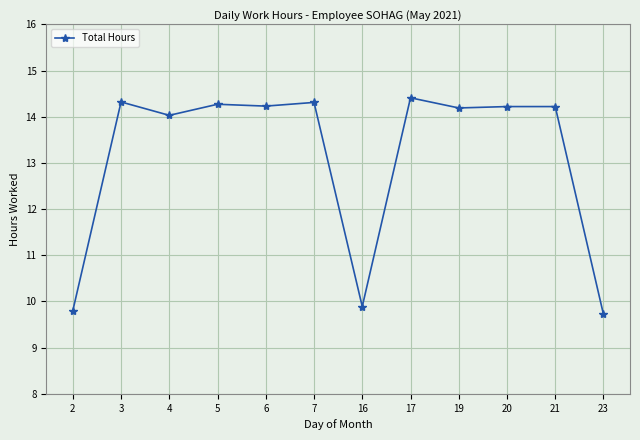

What value does the data have at 5?

14.3